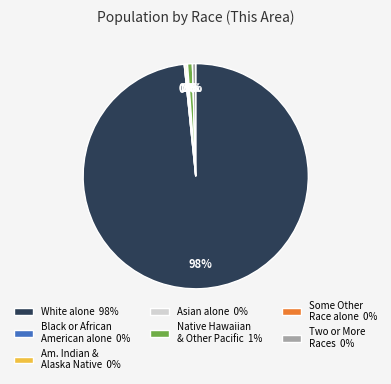

How much of the chart is everything except Two or More Races?

99.5%